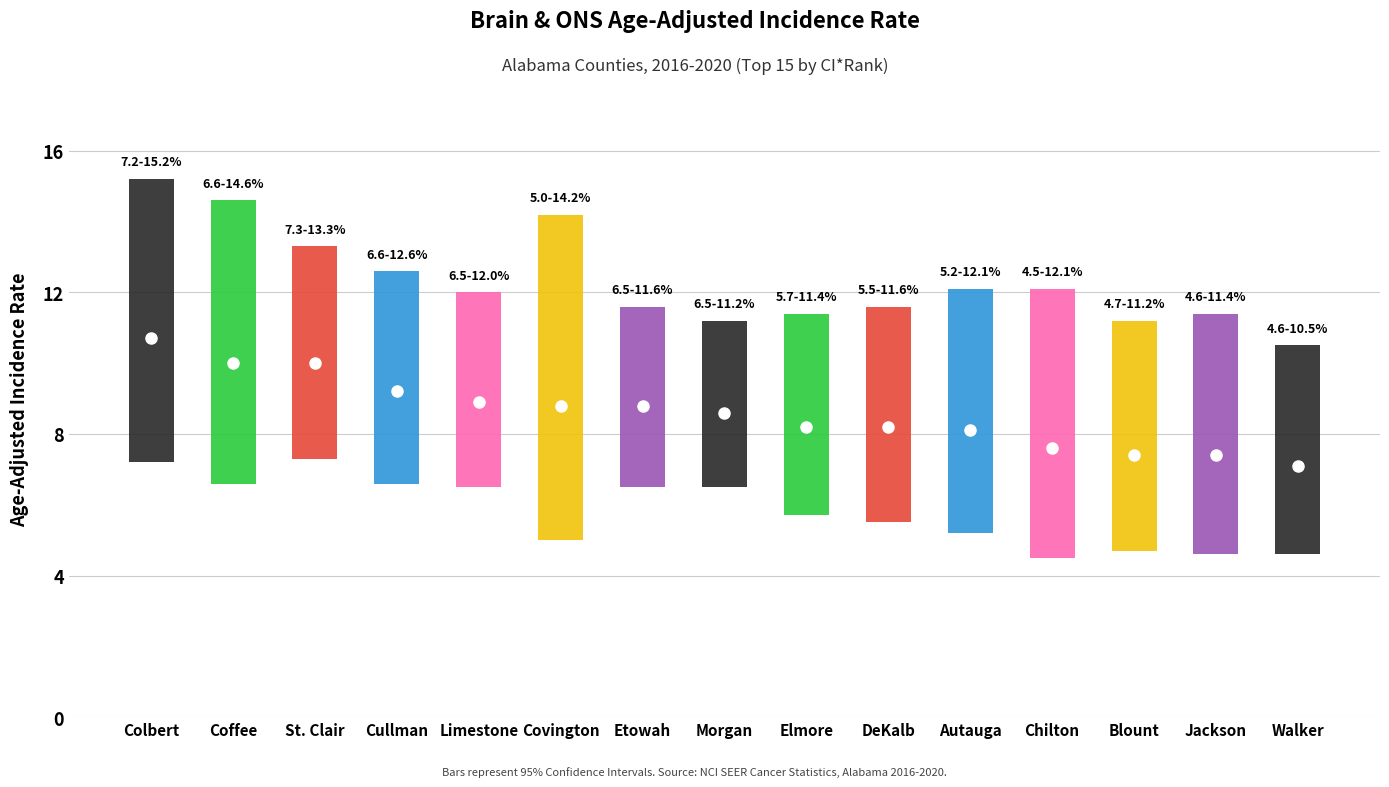

Reading left to right, what are all the values shown in this chart?

rate: Colbert=10.7	Coffee=10.0	St. Clair=10.0	Cullman=9.2	Limestone=8.9	Covington=8.8	Etowah=8.8	Morgan=8.6	Elmore=8.2	DeKalb=8.2	Autauga=8.1	Chilton=7.6	Blount=7.4	Jackson=7.4	Walker=7.1
lower: Colbert=7.2	Coffee=6.6	St. Clair=7.3	Cullman=6.6	Limestone=6.5	Covington=5.0	Etowah=6.5	Morgan=6.5	Elmore=5.7	DeKalb=5.5	Autauga=5.2	Chilton=4.5	Blount=4.7	Jackson=4.6	Walker=4.6
upper: Colbert=15.2	Coffee=14.6	St. Clair=13.3	Cullman=12.6	Limestone=12.0	Covington=14.2	Etowah=11.6	Morgan=11.2	Elmore=11.4	DeKalb=11.6	Autauga=12.1	Chilton=12.1	Blount=11.2	Jackson=11.4	Walker=10.5